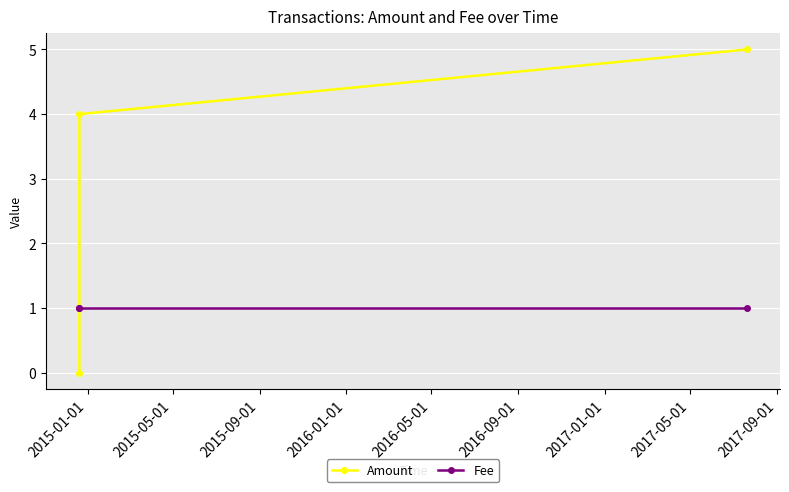

Rank the series by their average value, from lowest to highest.

Fee, Amount